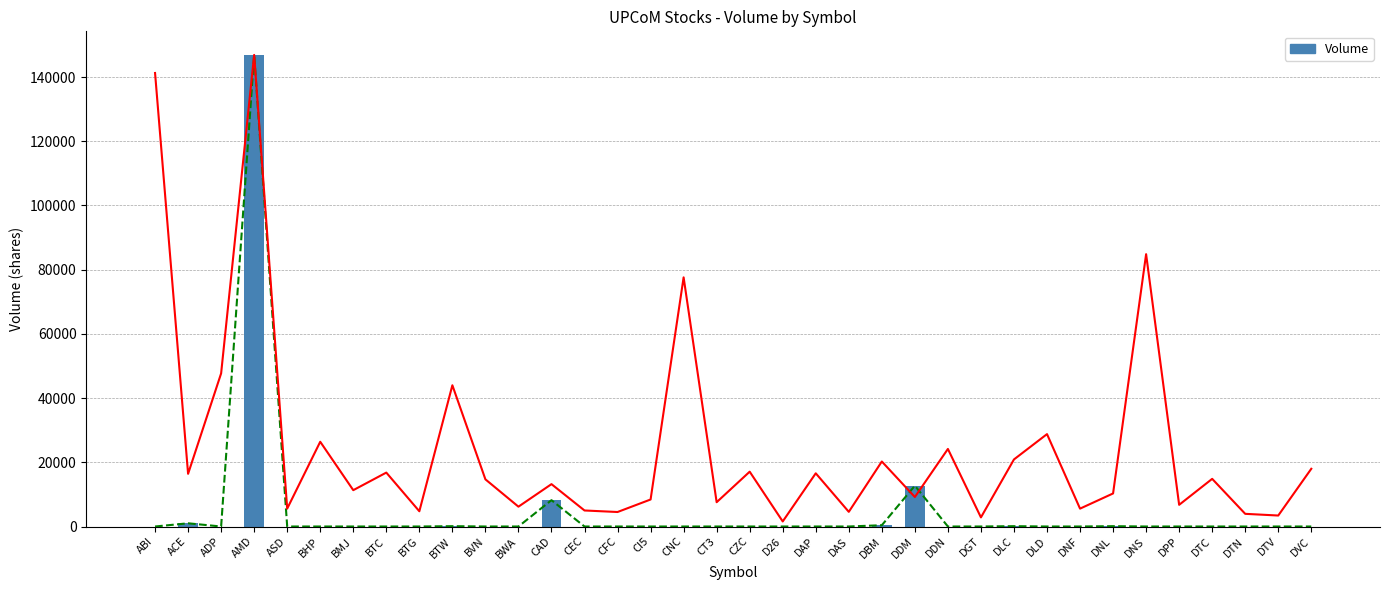

Are the bars horizontal?

No